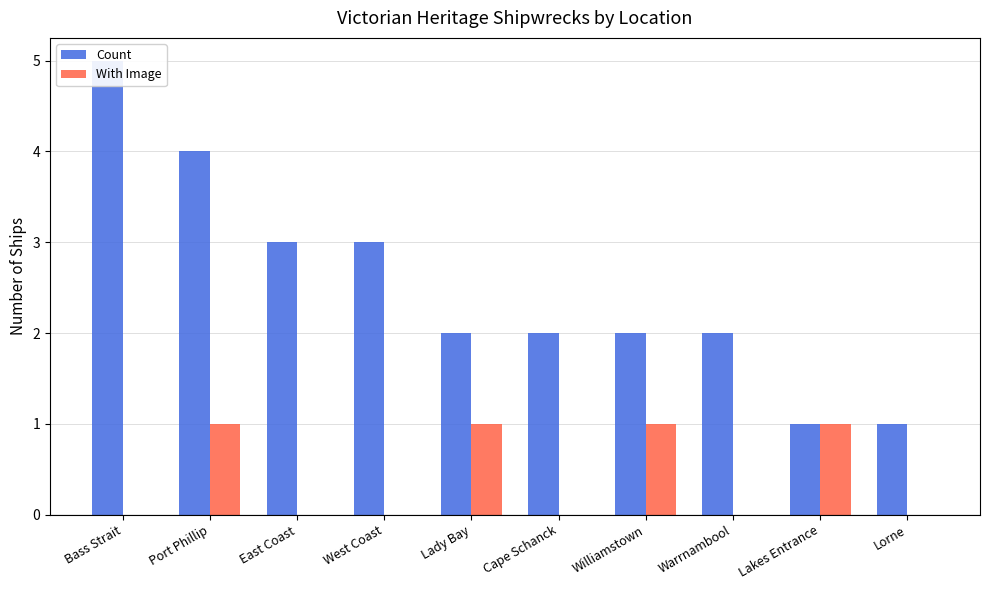

What are all the series names shown in the legend?

Count, With Image